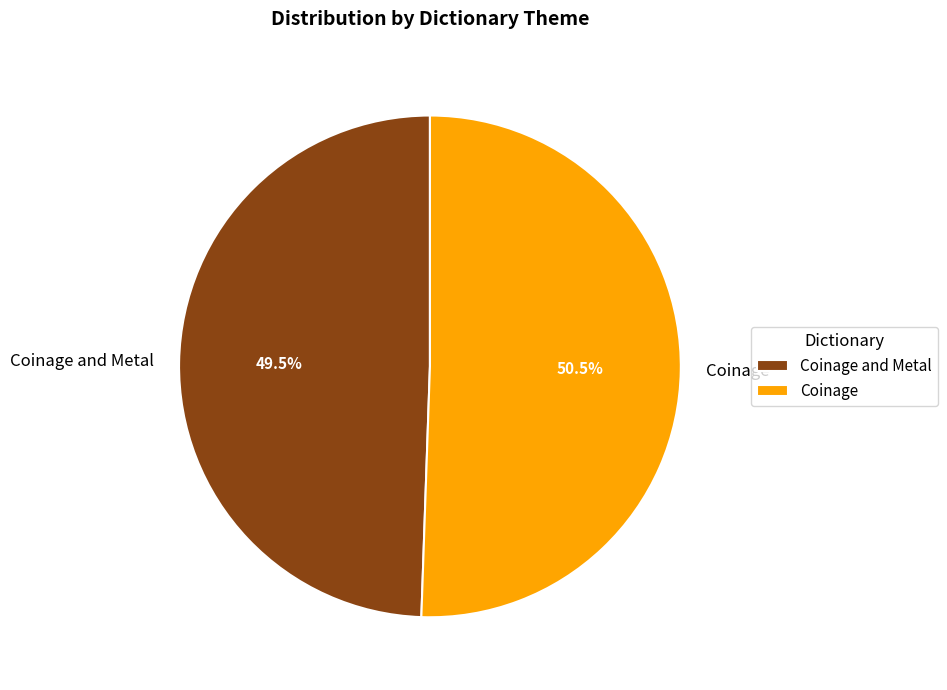

The Coinage slice represents 41% of the pie. True or false?

False